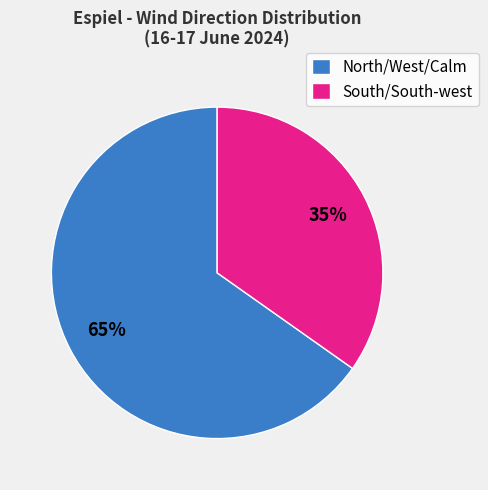

Do South/South-west and North/West/Calm together represent more than half of the pie?

Yes